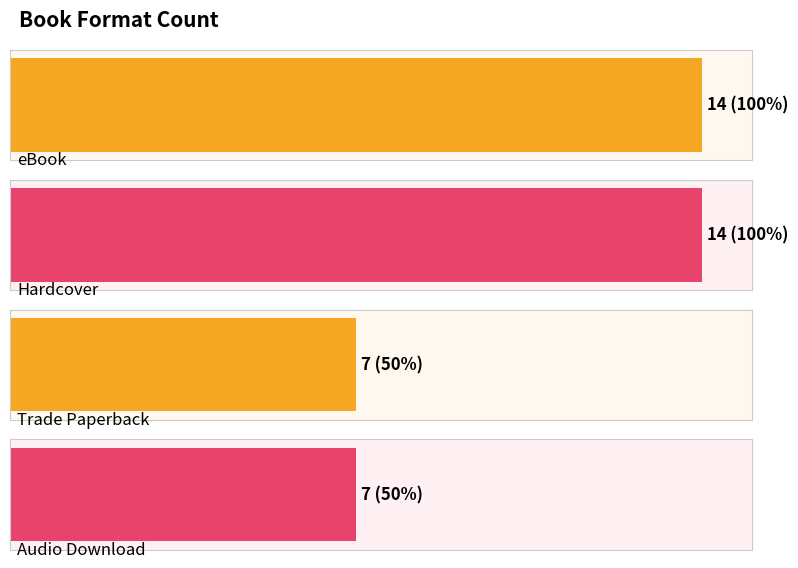

What is the greatest value displayed?

14